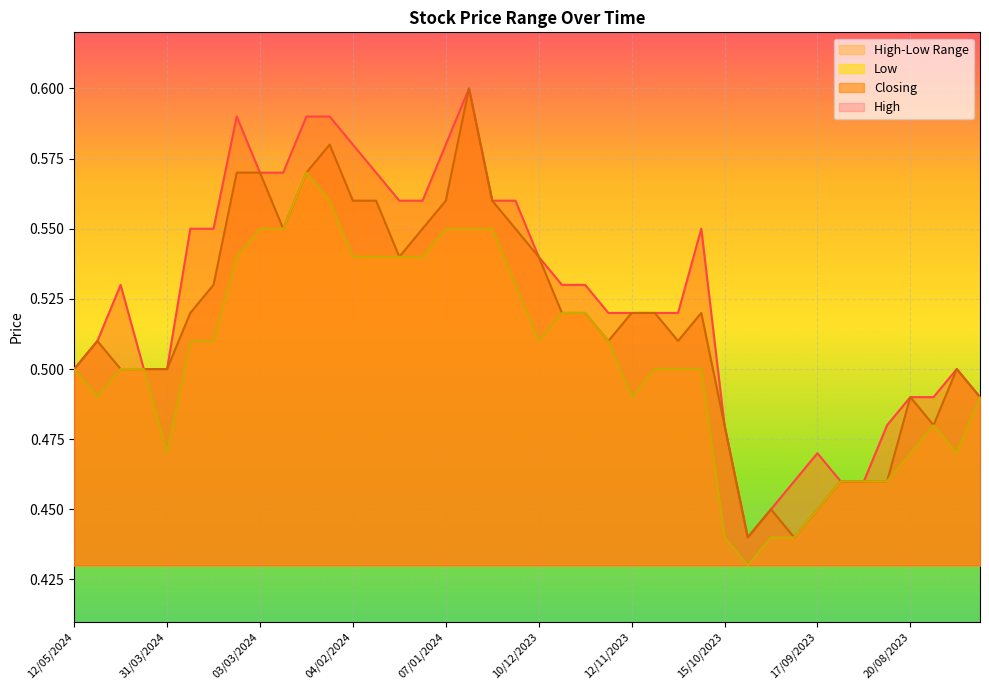

Is the value of Closing at 17/03/2024 greater than the value of High at 06/08/2023?

Yes